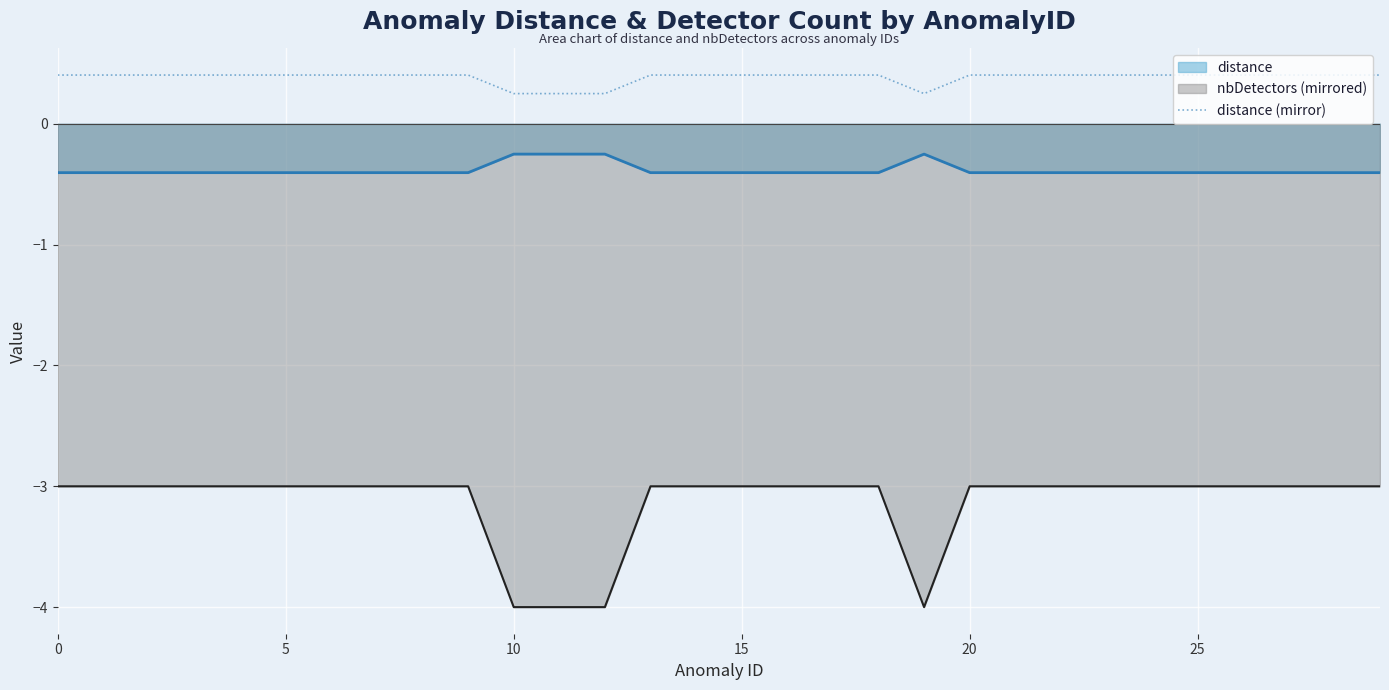

What is the minimum value shown in the chart?

-4.0